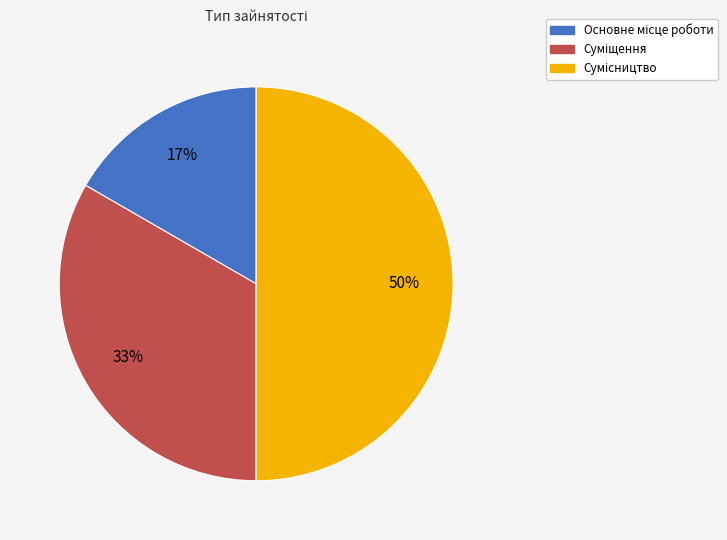

To the nearest percent, what is the average slice percentage?

33%